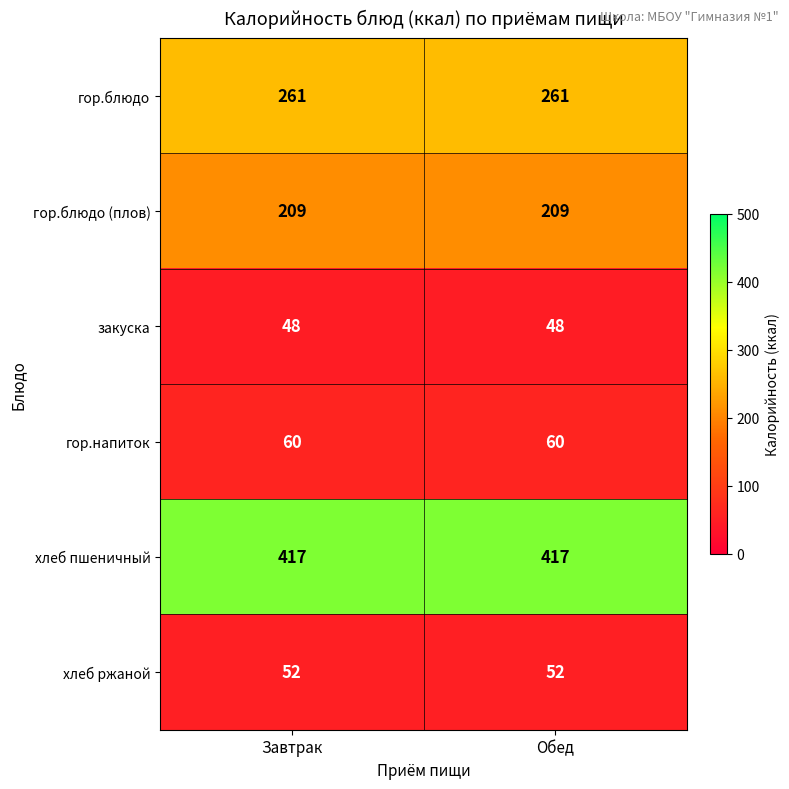

What is the minimum value shown in the chart?

48